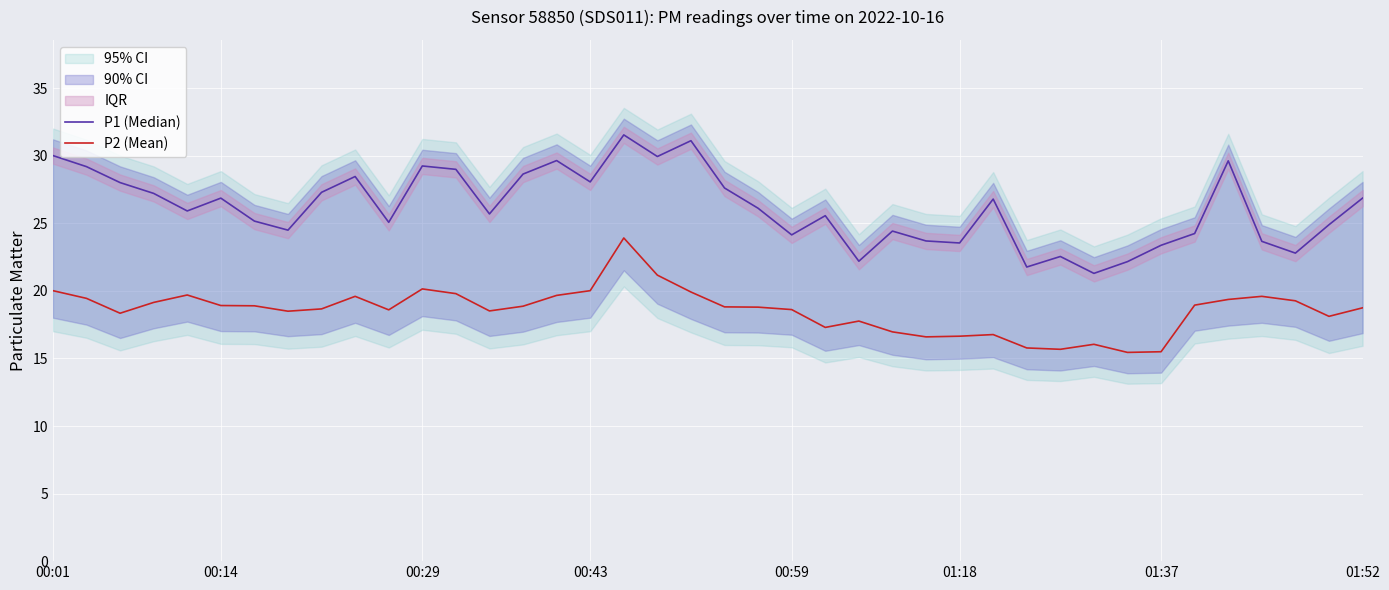

List the series in order of their peak value, lowest first.

P2 (Mean), P1 (Median)